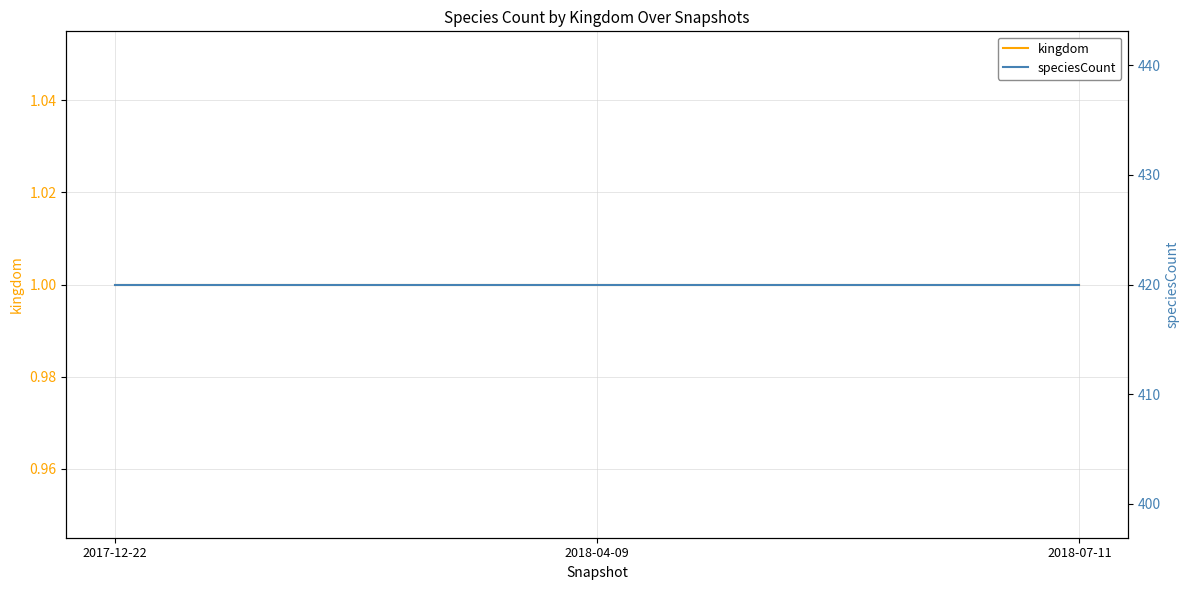

How many distinct data groups are displayed?

2